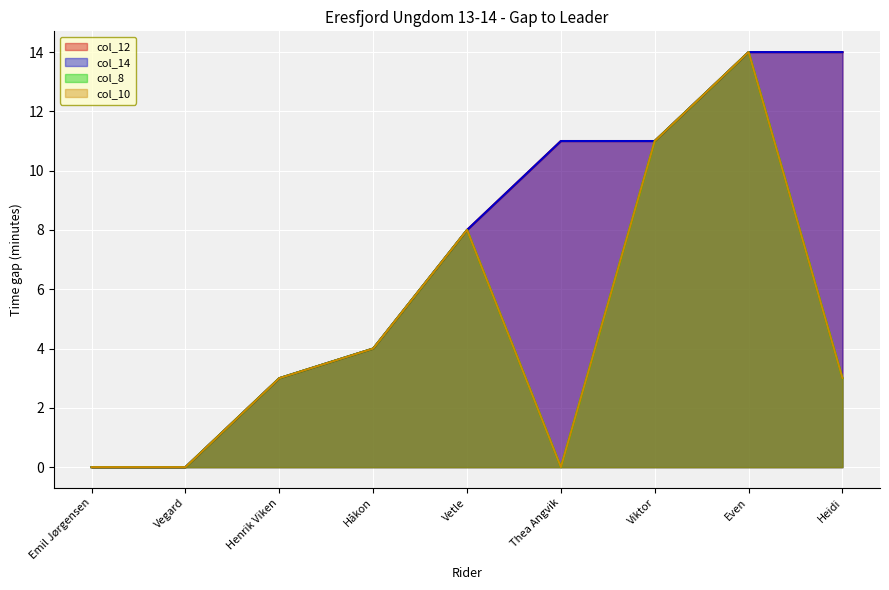

True or false: col_14 and col_12 intersect in this chart.

False